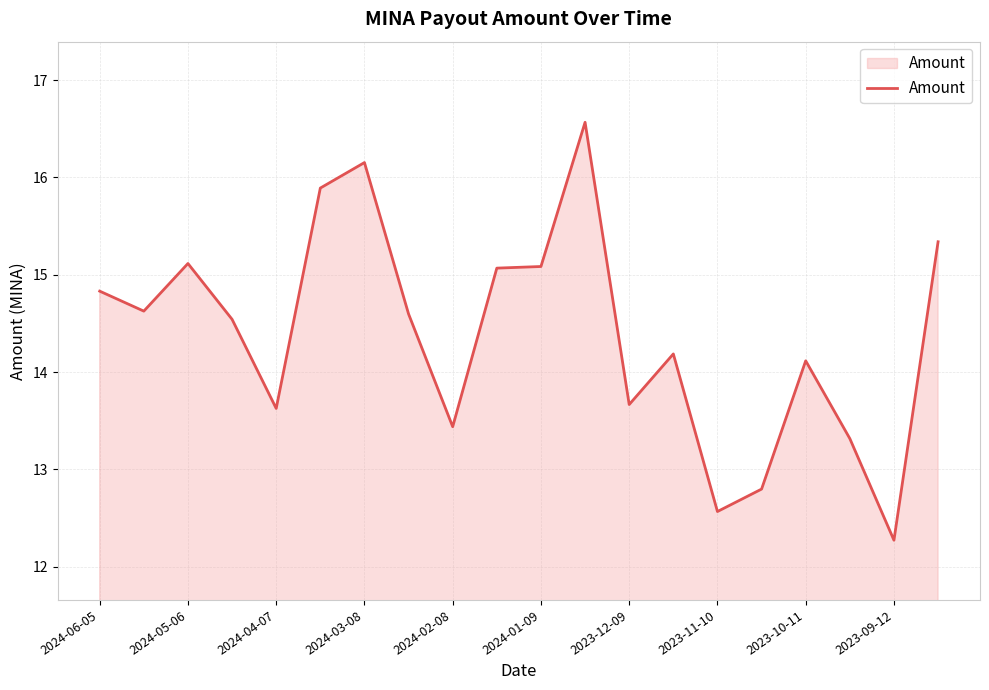

What is the difference between the maximum and minimum values?

4.3